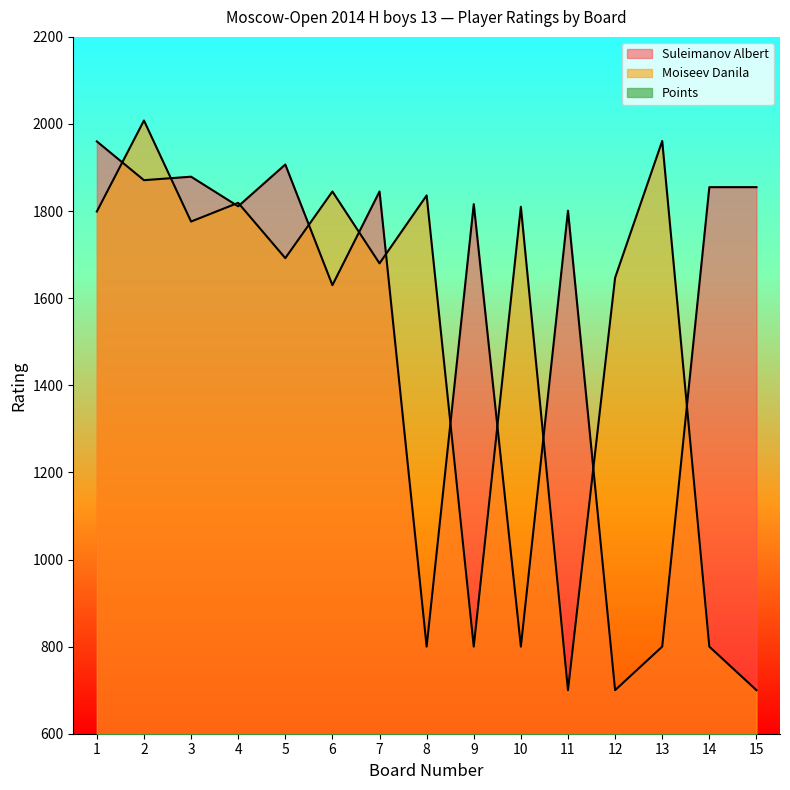

Is the value of Suleimanov Albert at 5 greater than the value of Points at 8?

Yes